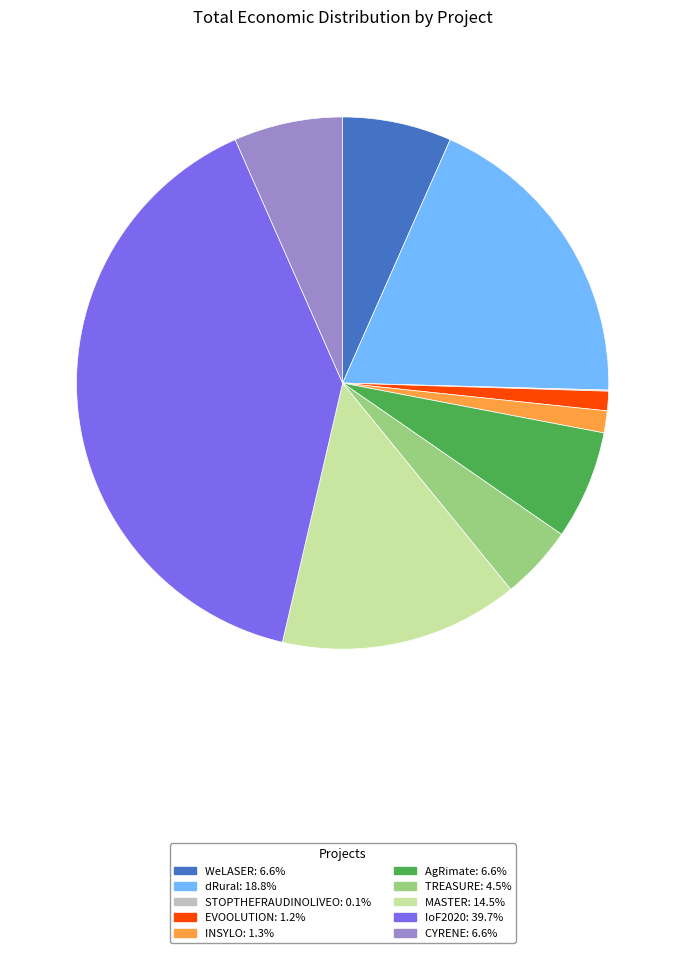

Is there any slice that represents more than half of the pie?

No